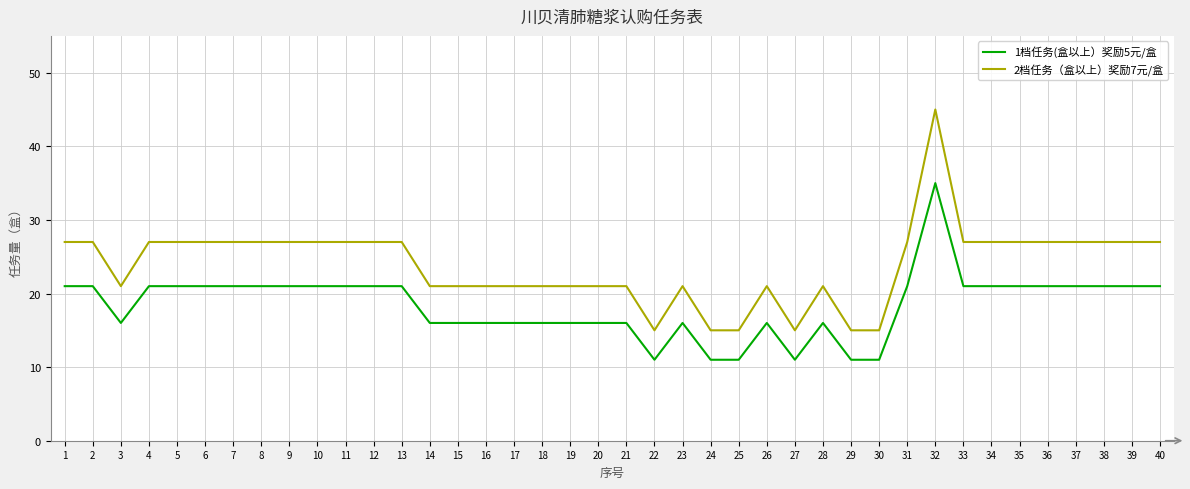

True or false: 2档任务（盒以上）奖励7元/盒 and 1档任务(盒以上）奖励5元/盒 cross at least once.

False